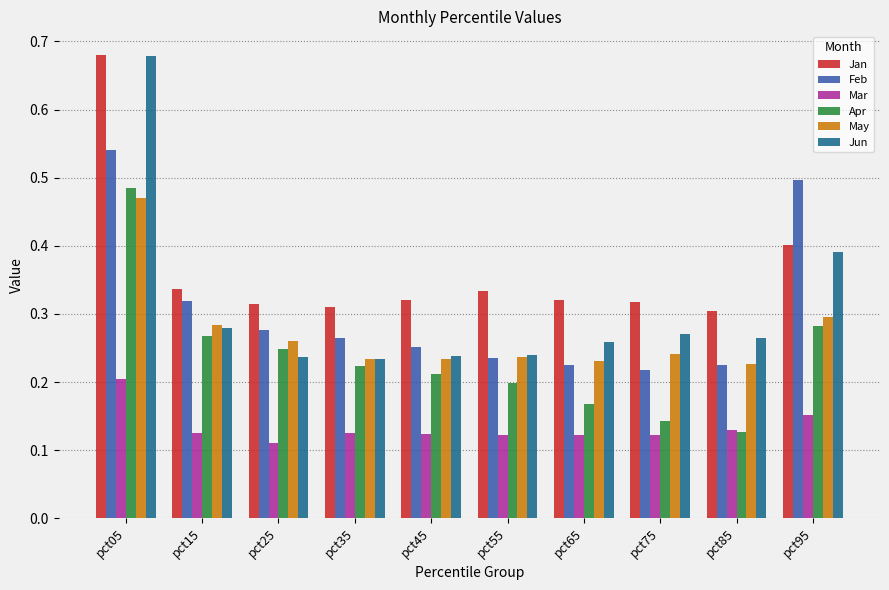

Which series has the largest total across all categories?

Jan